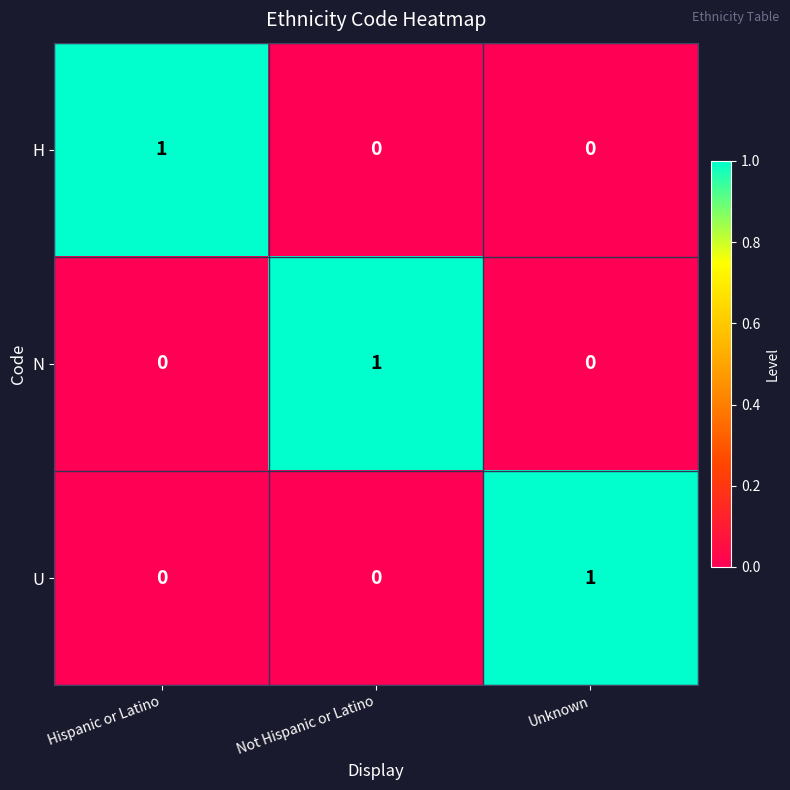

Count the H values in the range 0 to 1.

3